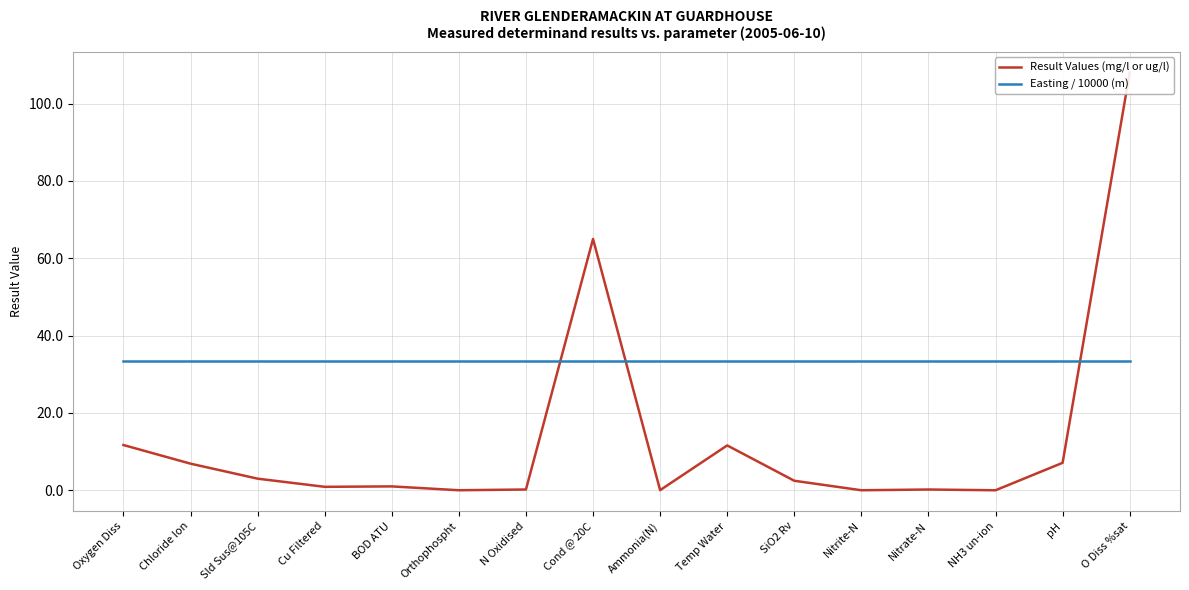

List the labels in order of Easting / 10000 (m) value, smallest first.

Oxygen Diss, Chloride Ion, Sld Sus@105C, Cu Filtered, BOD ATU, Orthophospht, N Oxidised, Cond @ 20C, Ammonia(N), Temp Water, SiO2 Rv, Nitrite-N, Nitrate-N, NH3 un-ion, pH, O Diss %sat